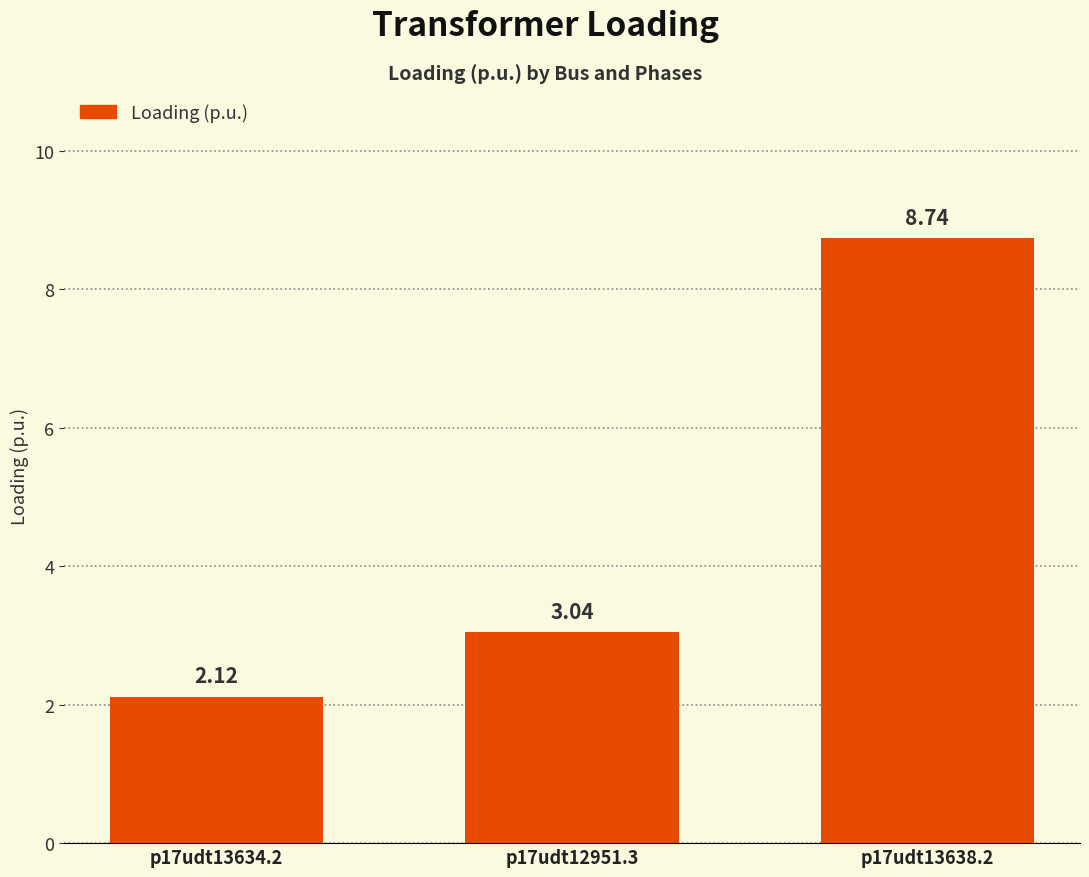

What is the change in value from p17udt13634.2 to p17udt13638.2?

+6.6